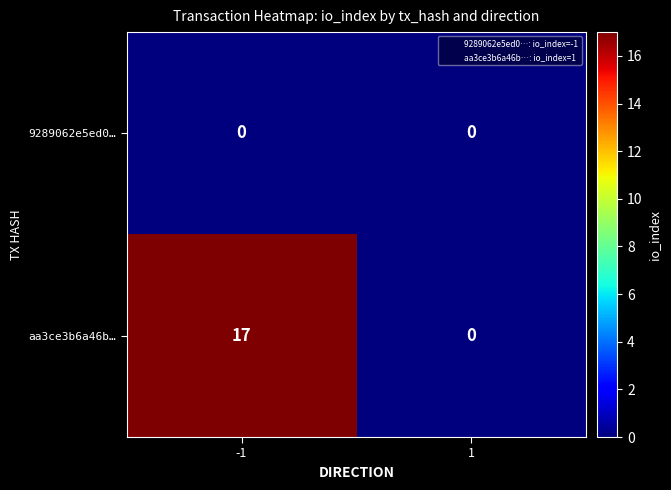

Which series has the largest range (max minus min)?

aa3ce3b6a46b…